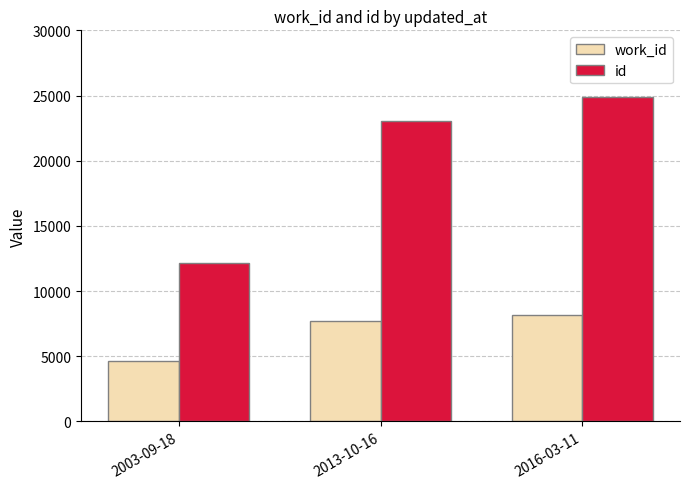

What is the difference between the maximum and minimum values in the id series?

12723